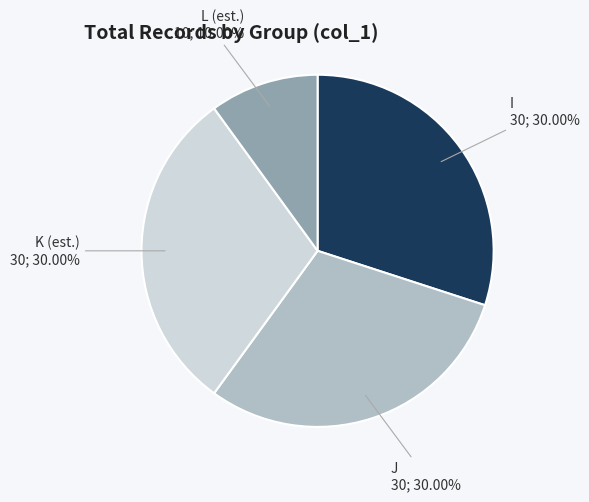

Is there any slice that represents more than half of the pie?

No